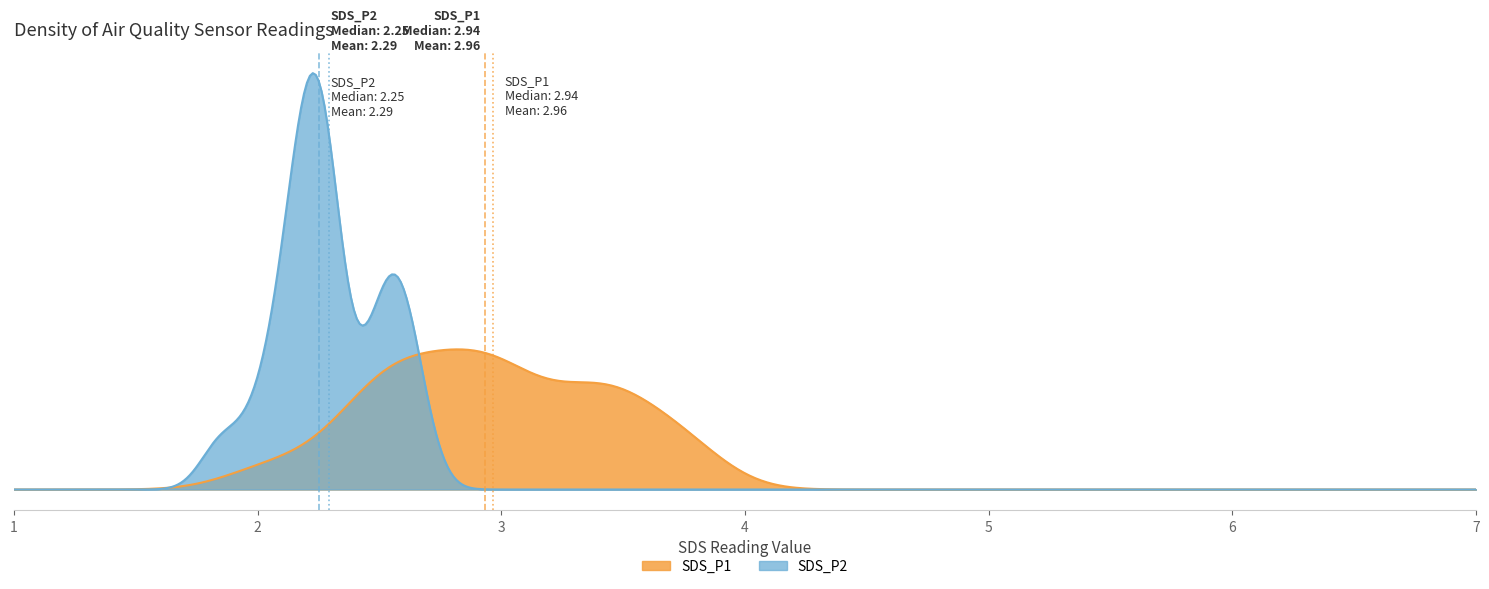

Reading right to left, transcribe all the data shown in this chart.

SDS_P1: 3.4	2.9	3.0	2.9	3.2	2.8	3.8	2.5	2.4	3.0	2.6	2.7	3.4	3.1	3.5	3.5	3.7	2.0	2.6	2.5
SDS_P2: 2.5	2.6	2.2	2.2	2.6	2.3	2.6	2.3	2.0	2.5	2.1	2.2	2.2	2.1	2.2	2.3	2.5	1.9	2.2	2.1